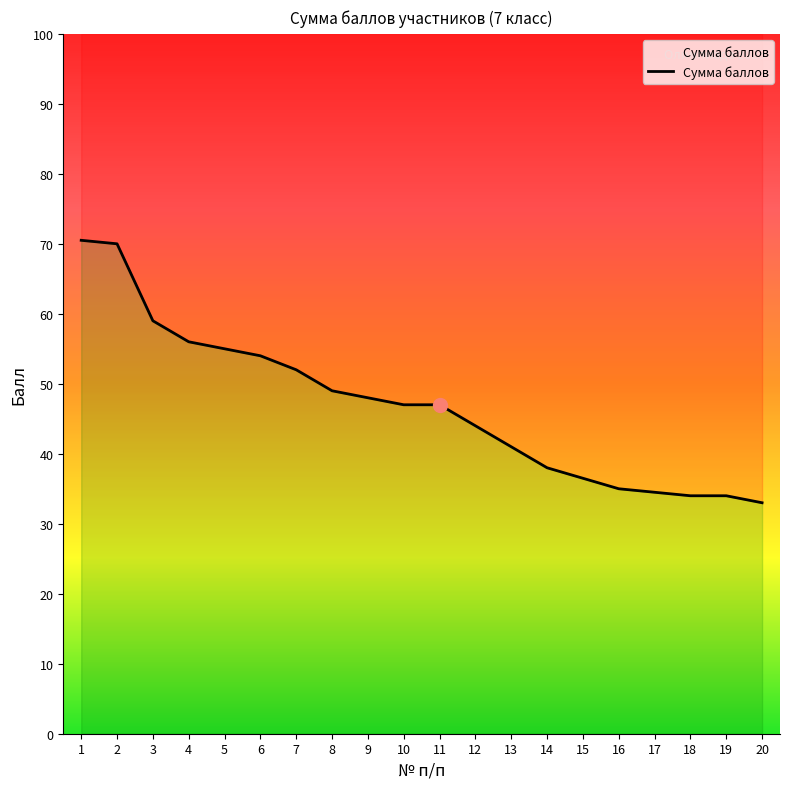

List the labels in order of value, smallest first.

20, 18, 19, 17, 16, 15, 14, 13, 12, 10, 11, 9, 8, 7, 6, 5, 4, 3, 2, 1